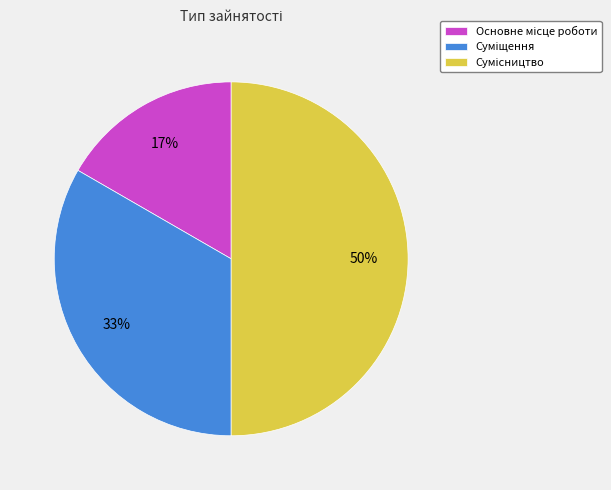

To the nearest percent, what is the average slice percentage?

33%